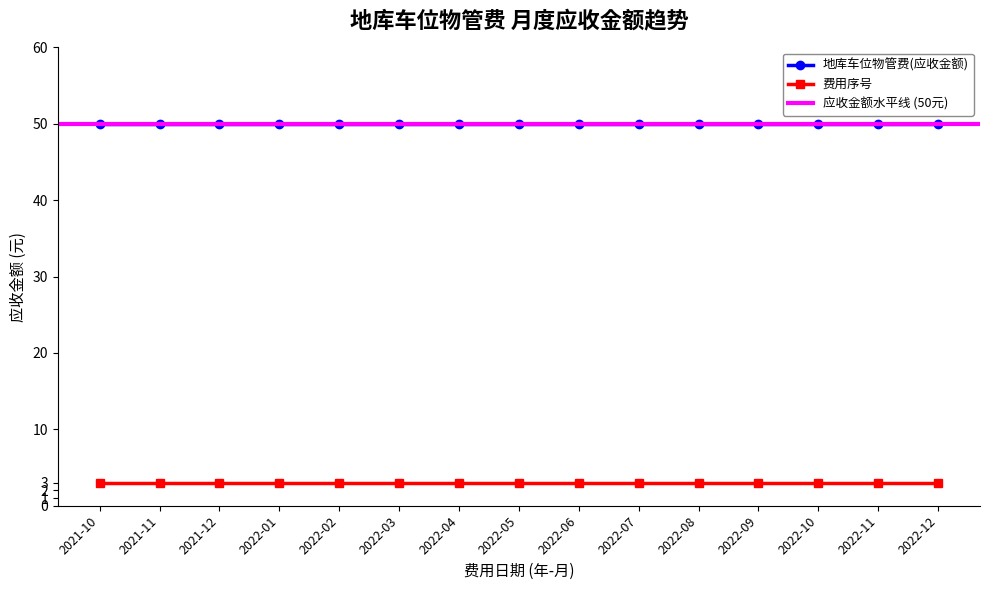

Which has a higher value, 2022-08 or 2022-11?

2022-08